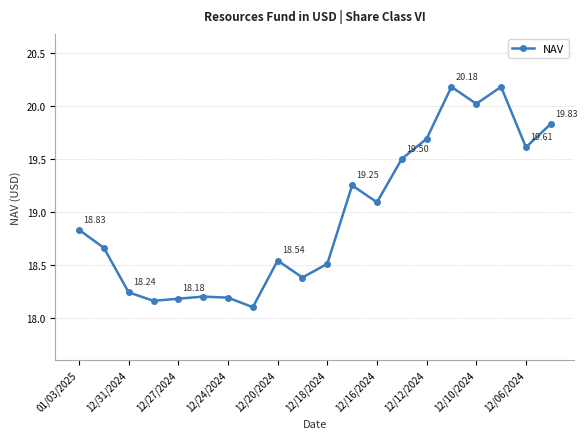

What is the difference between the second highest and second lowest values?

2.0